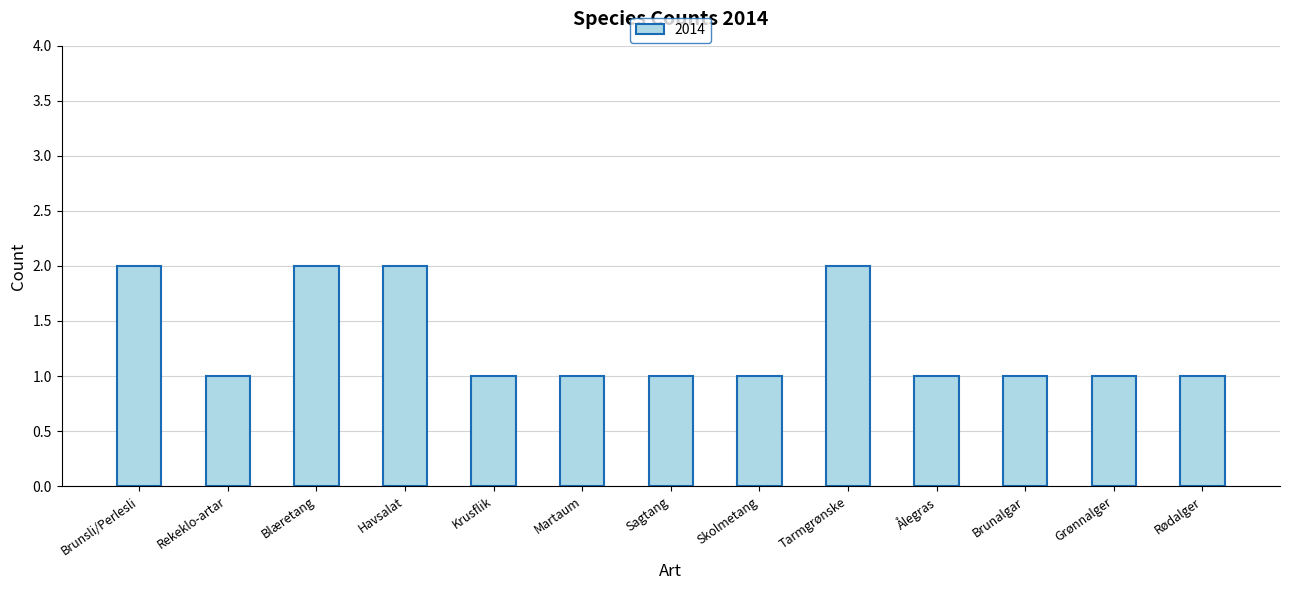

How many data points does each series have?

13